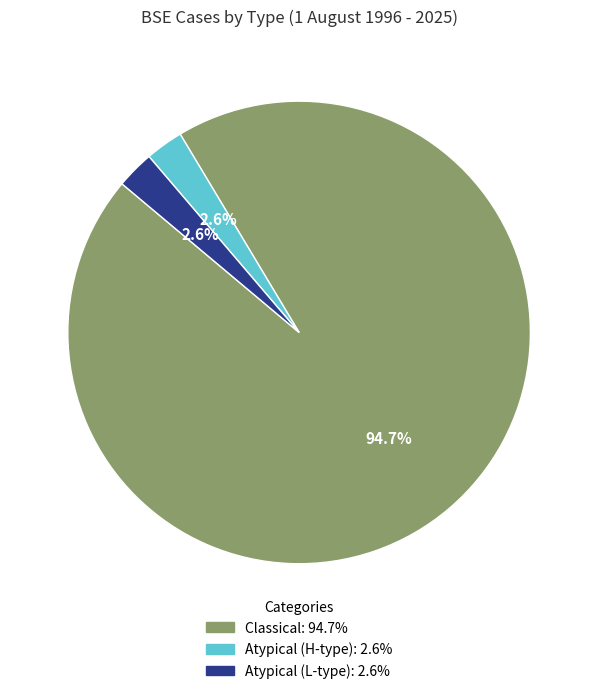

How many slices are in this pie chart?

3